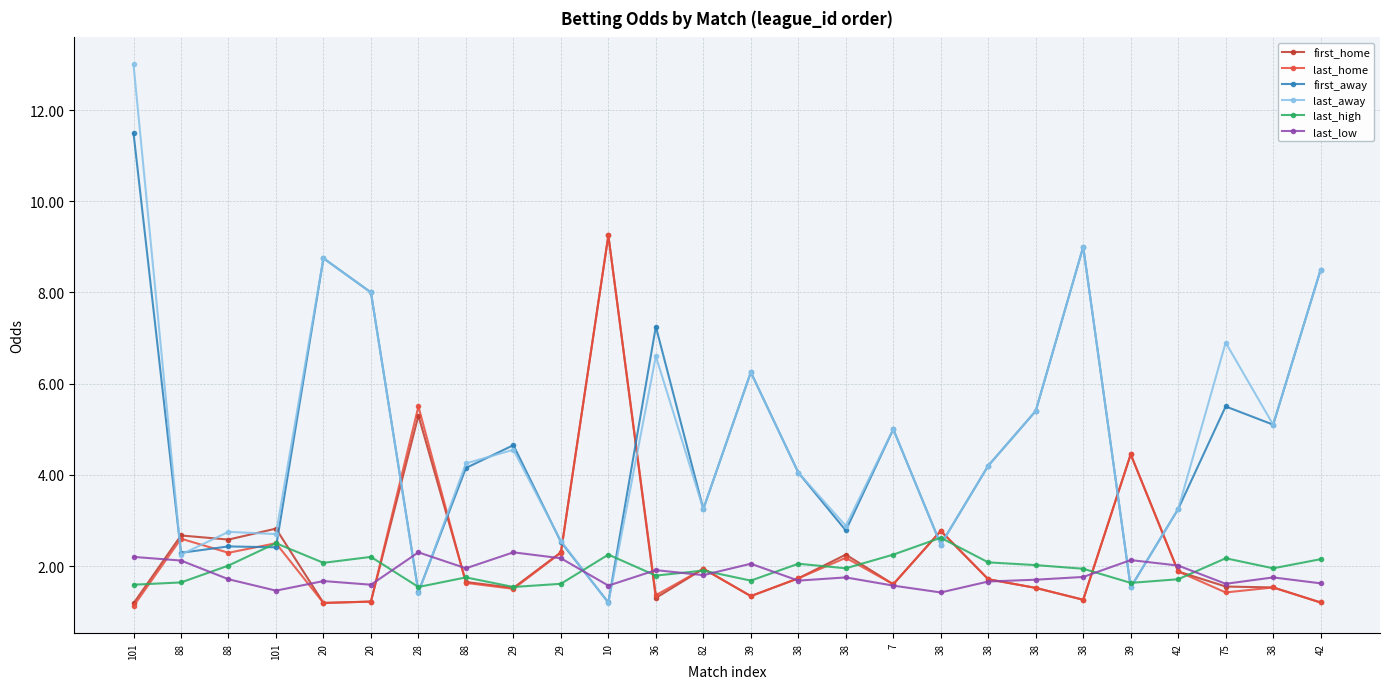

Is it true that last_away equals 2.9 at 38?

True